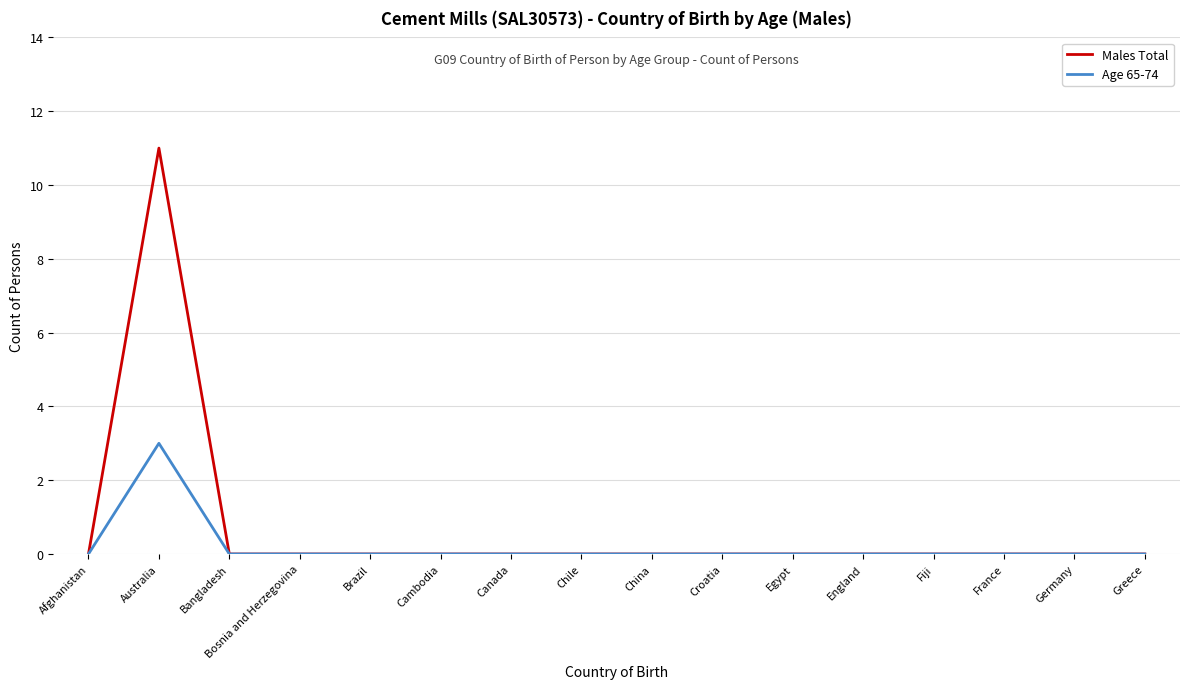

In Males Total, how many points are higher than both neighbors (excluding endpoints)?

1